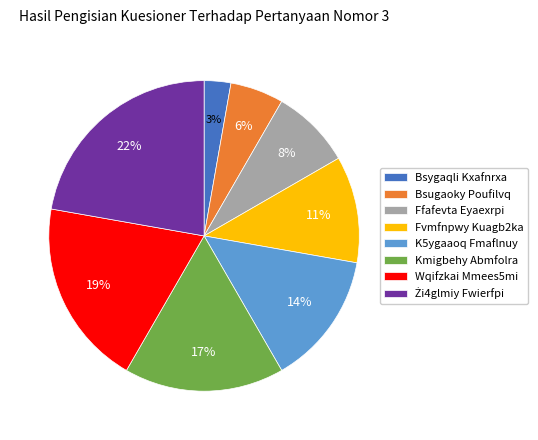

What is the smallest slice in the pie chart?

Bsygaqli Kxafnrxa